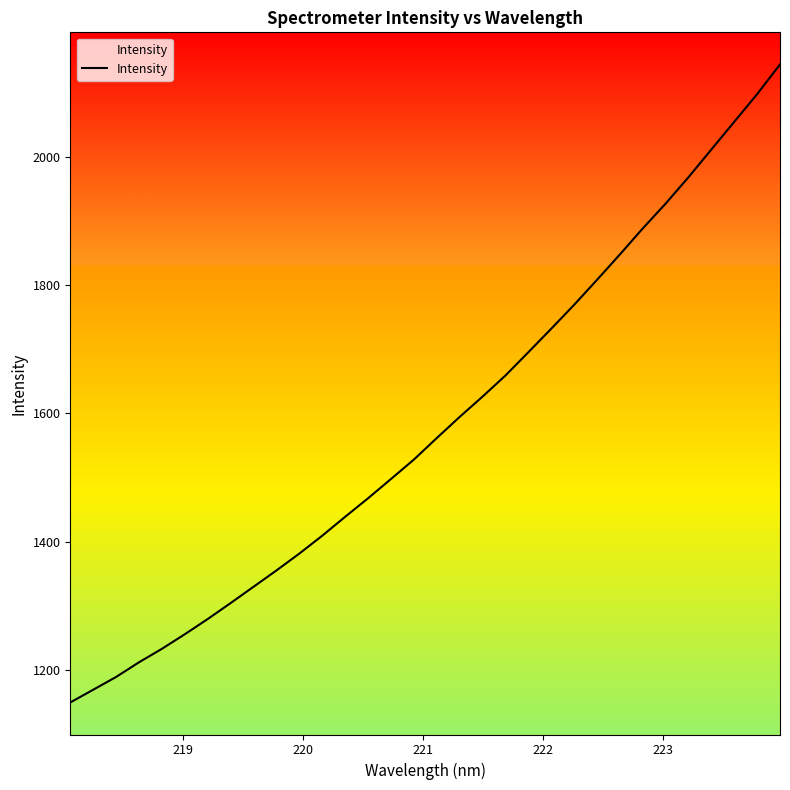

What is the minimum value shown in the chart?

1148.9